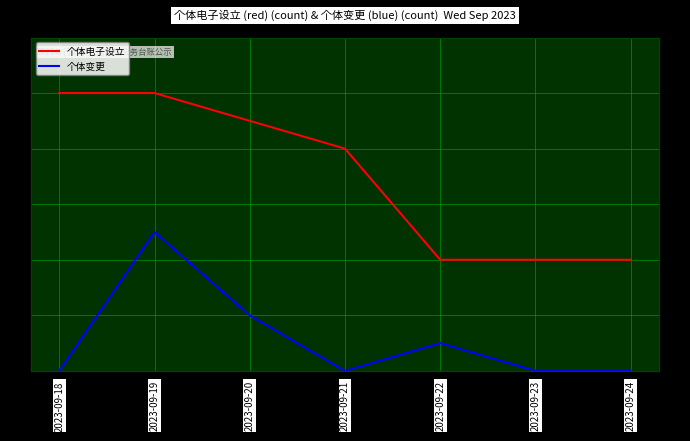

What is the total value across all series at 2023-09-20?

11